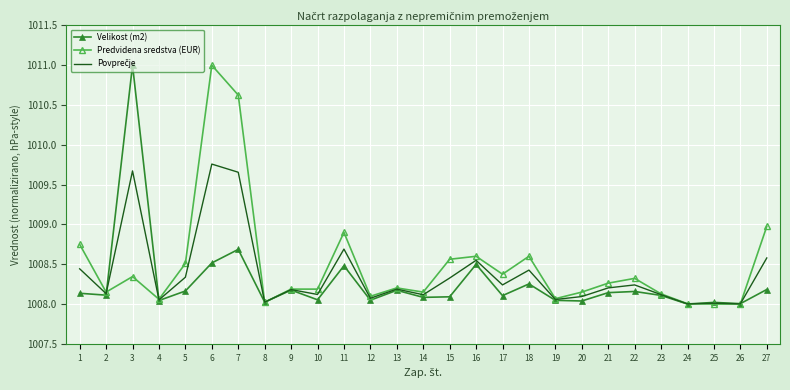

The value of Predvidena sredstva (EUR) at 22 is 1008.3. True or false?

True